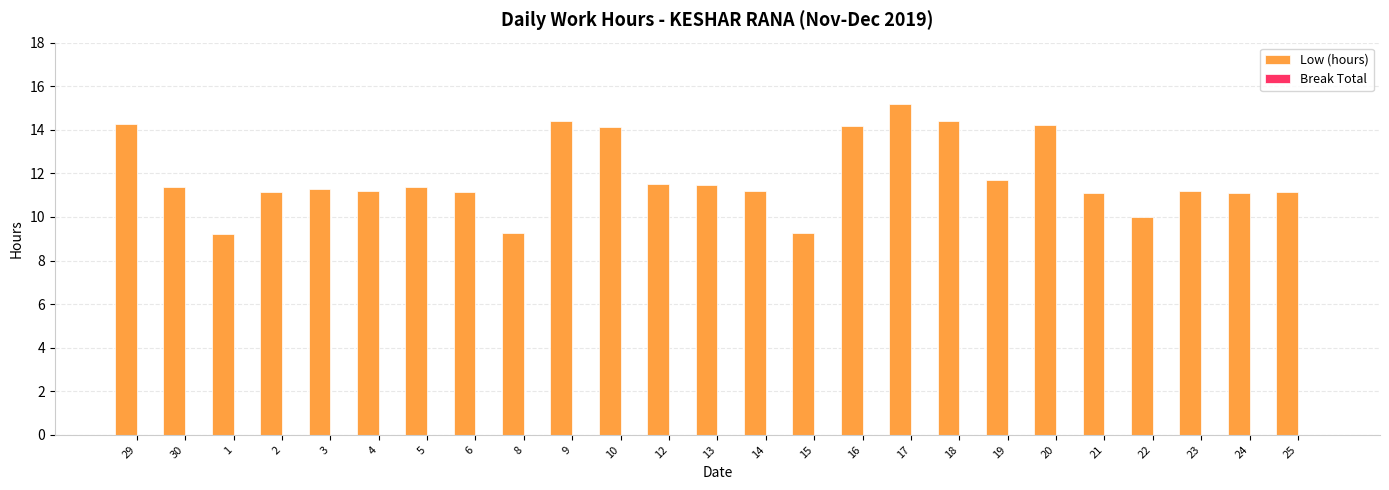

Which label corresponds to the largest value in the chart?

17